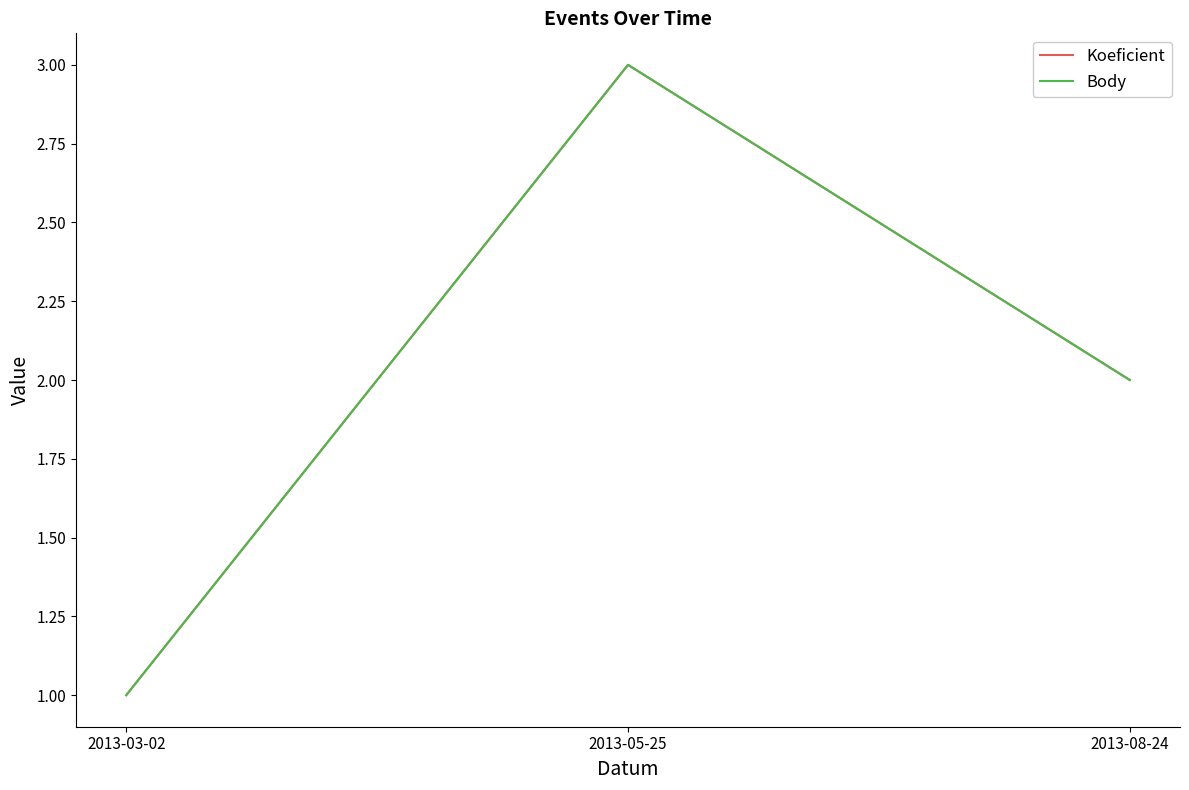

What is the value of the Body point at the 3rd from the left?

2